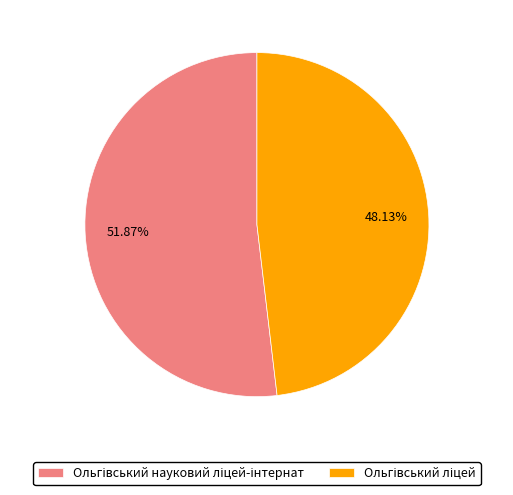

How many slices are in this pie chart?

2